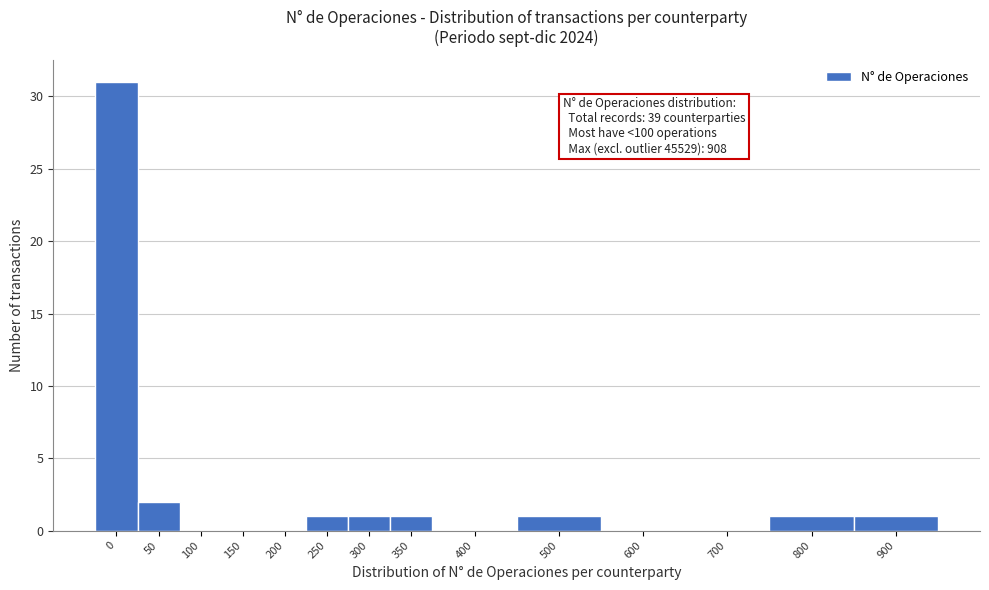

Reading right to left, list all the values displayed in this chart.

900=1	800=1	700=0	600=0	500=1	400=0	350=1	300=1	250=1	200=0	150=0	100=0	50=2	0=31